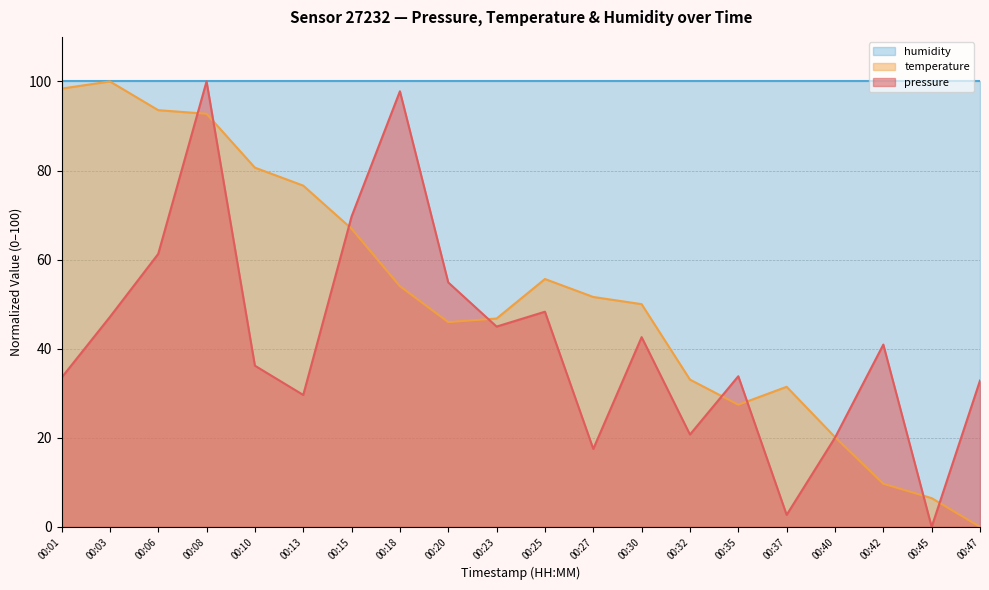

At which label is temperature closest to 50?

00:30